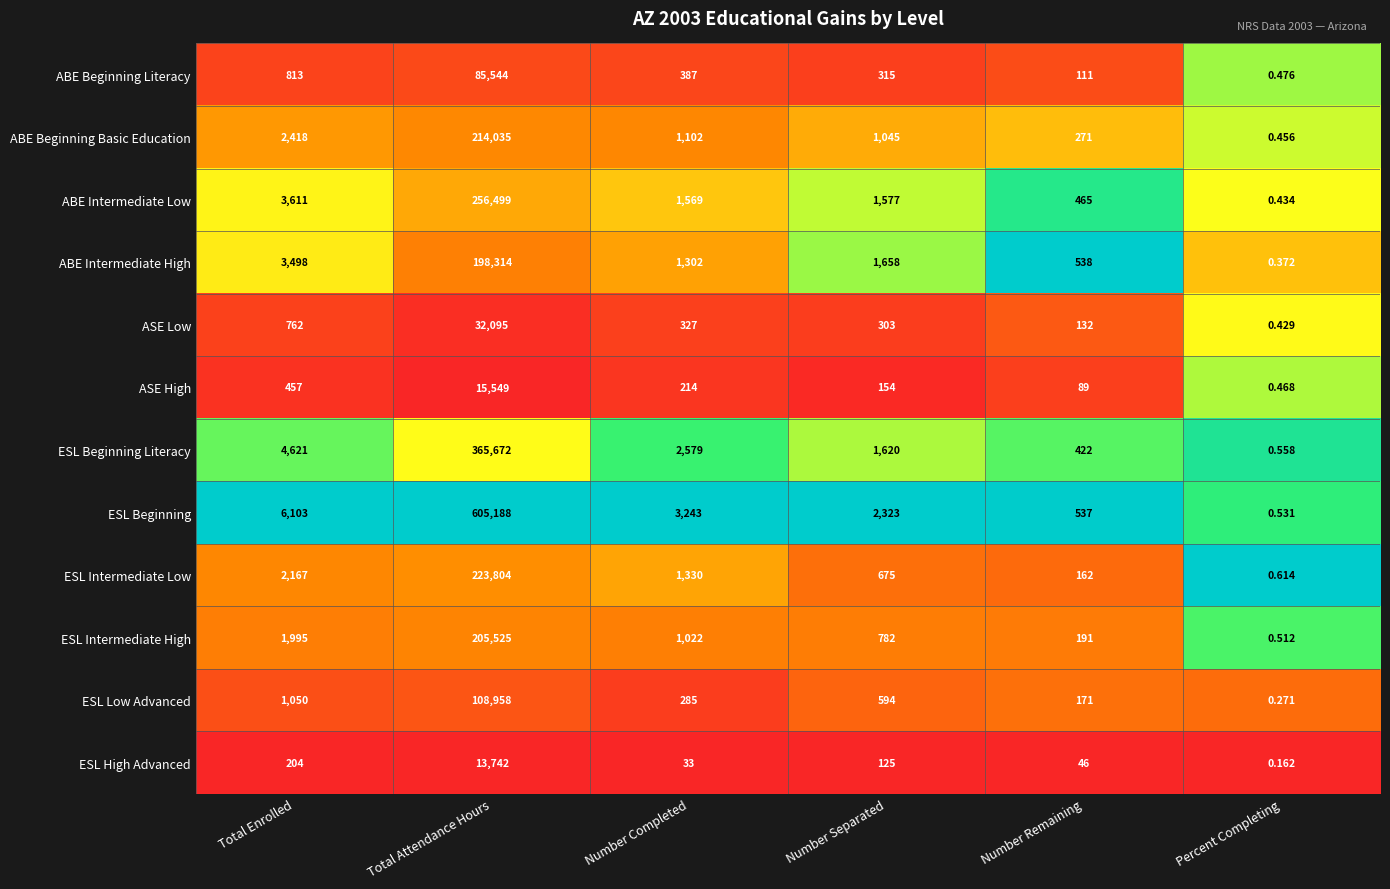

Which series has the widest spread of values?

ESL Beginning